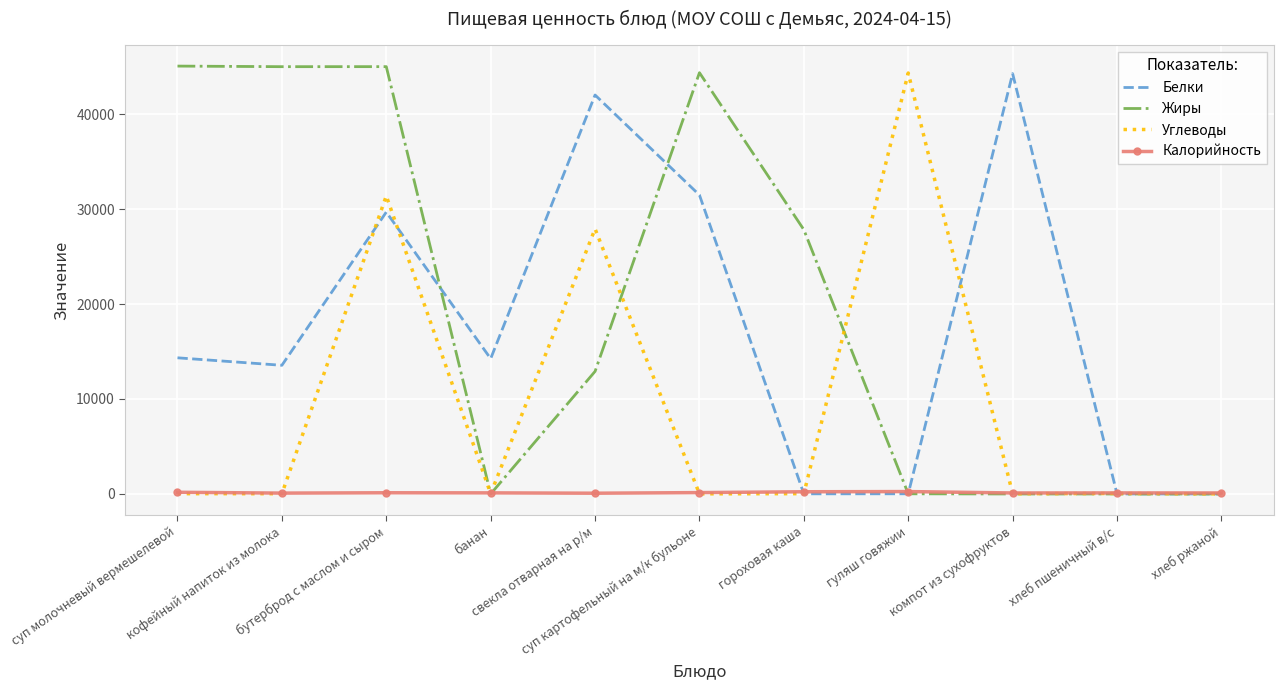

Which series has the largest range (max minus min)?

Жиры